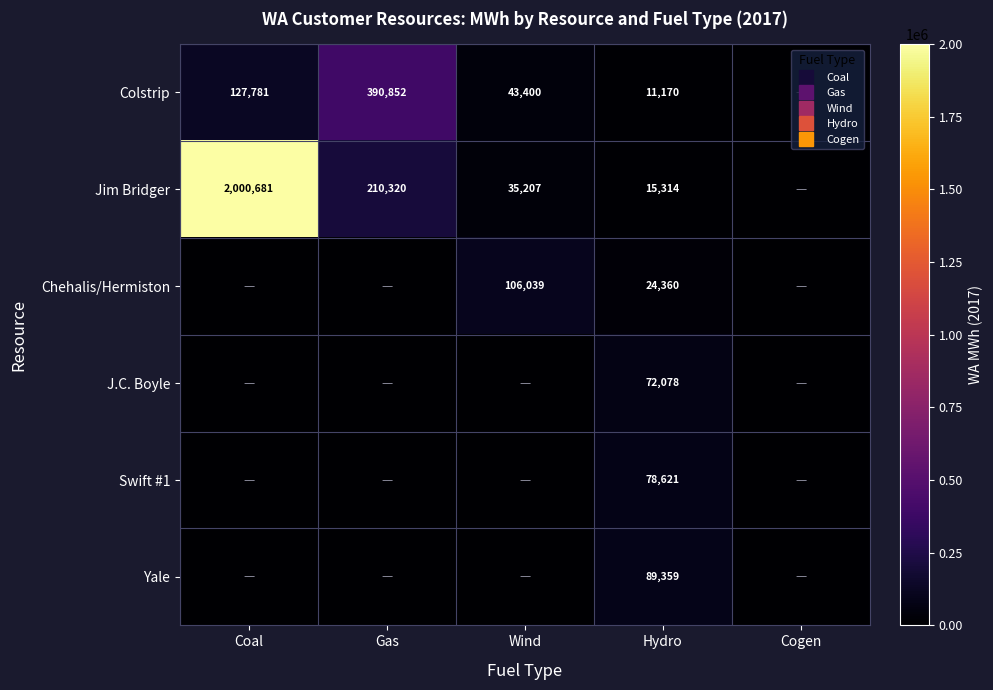

List the series in order of their peak value, lowest first.

J.C. Boyle, Swift #1, Yale, Chehalis/Hermiston, Colstrip, Jim Bridger